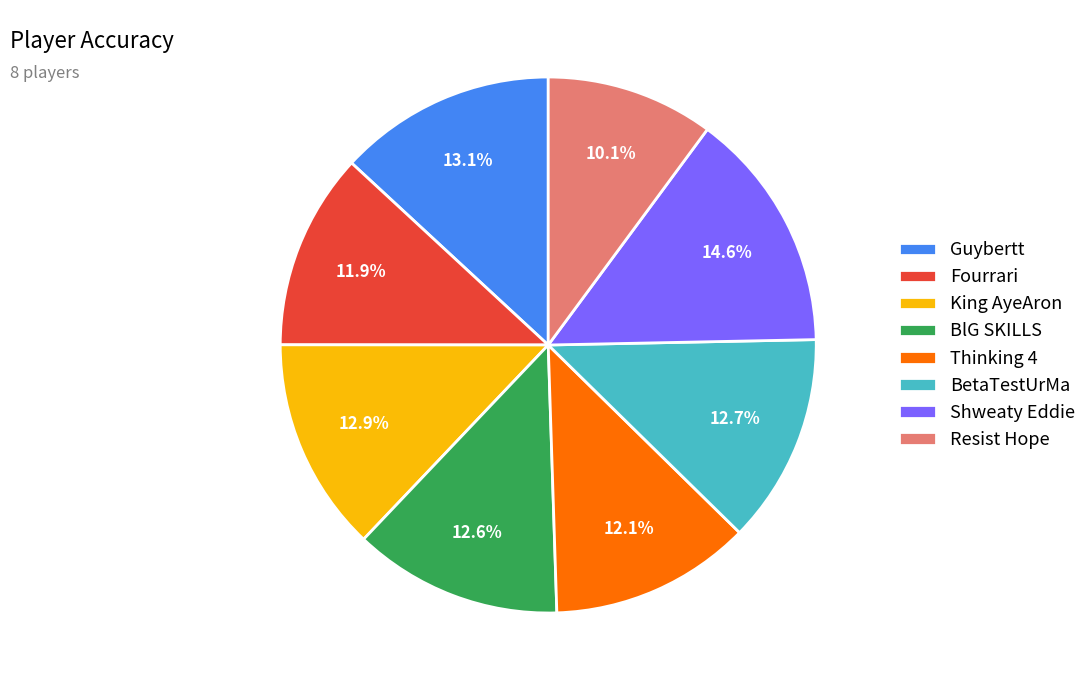

Which category has the biggest portion of the pie?

Shweaty Eddie